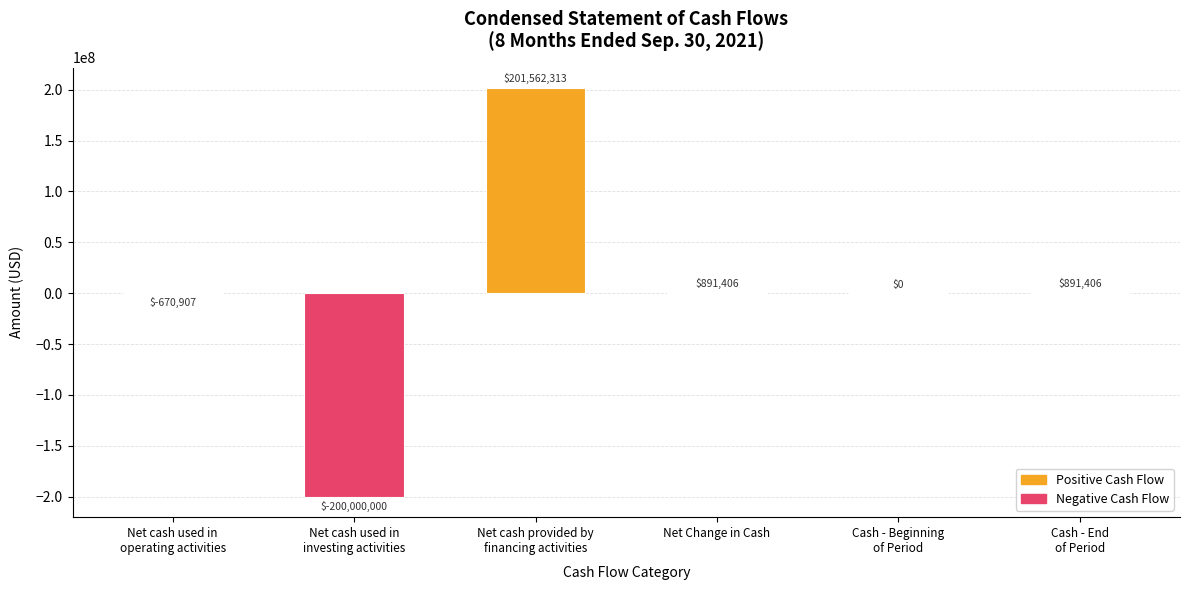

What is the sum of all values?

2674218